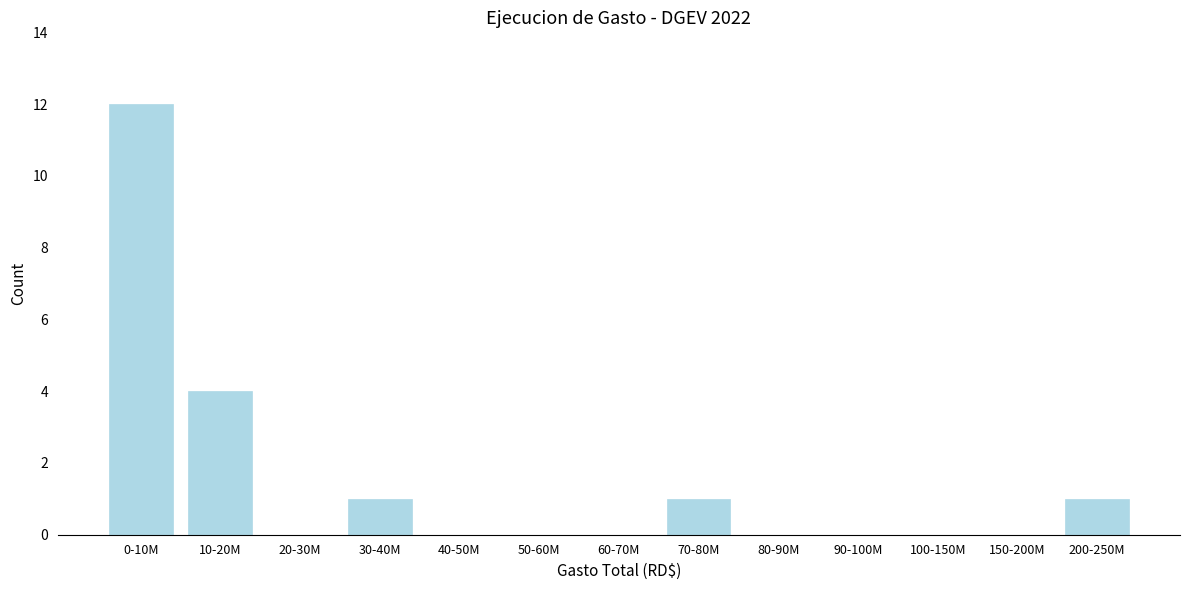

Reading right to left, list all the values displayed in this chart.

200-250M=1	150-200M=0	100-150M=0	90-100M=0	80-90M=0	70-80M=1	60-70M=0	50-60M=0	40-50M=0	30-40M=1	20-30M=0	10-20M=4	0-10M=12